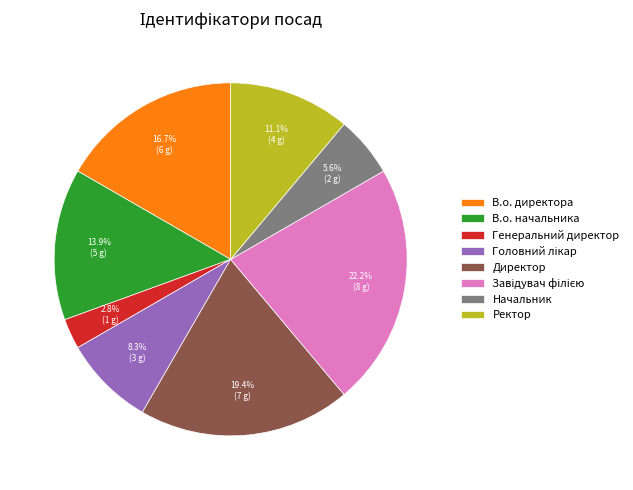

What percentage is the Директор slice, to the nearest percent?

19%